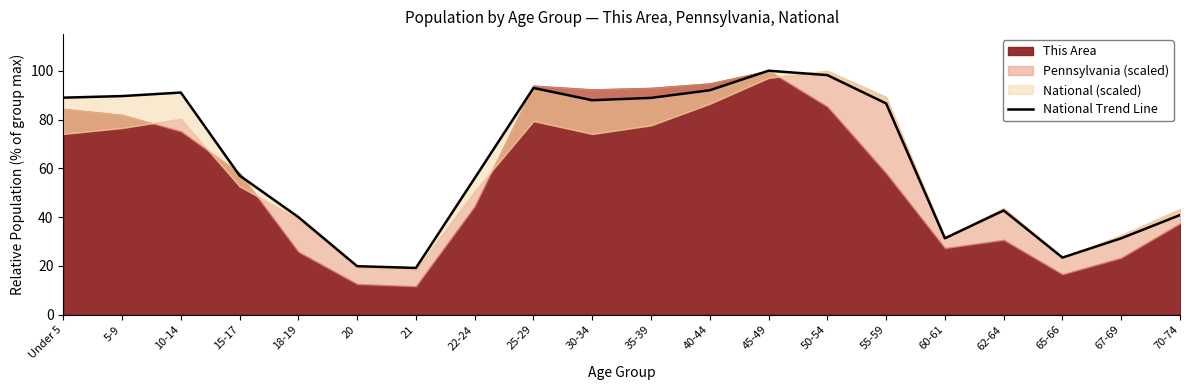

The value at 25-29 is 23.3. True or false?

False